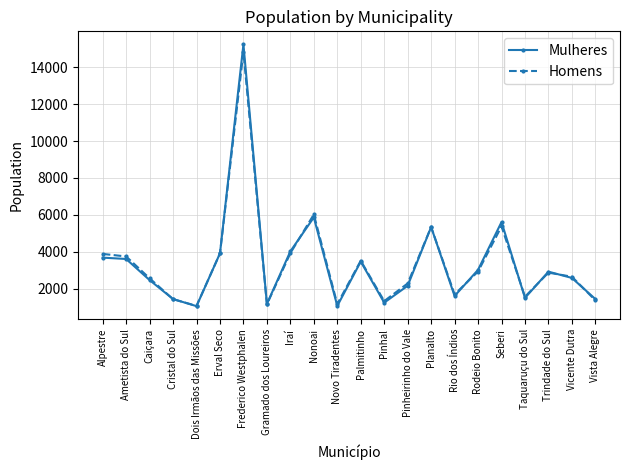

List the series in order of their peak value, highest first.

Mulheres, Homens